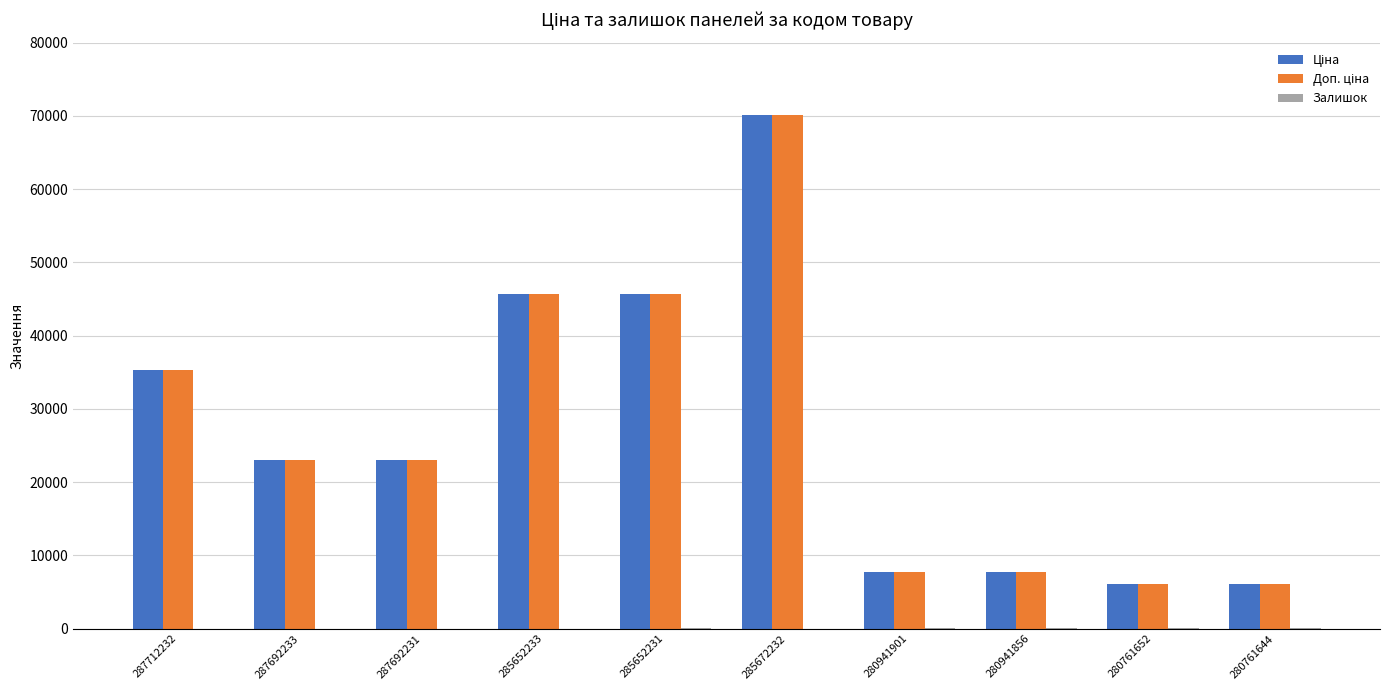

At which category is the sum across all series the highest?

285672232